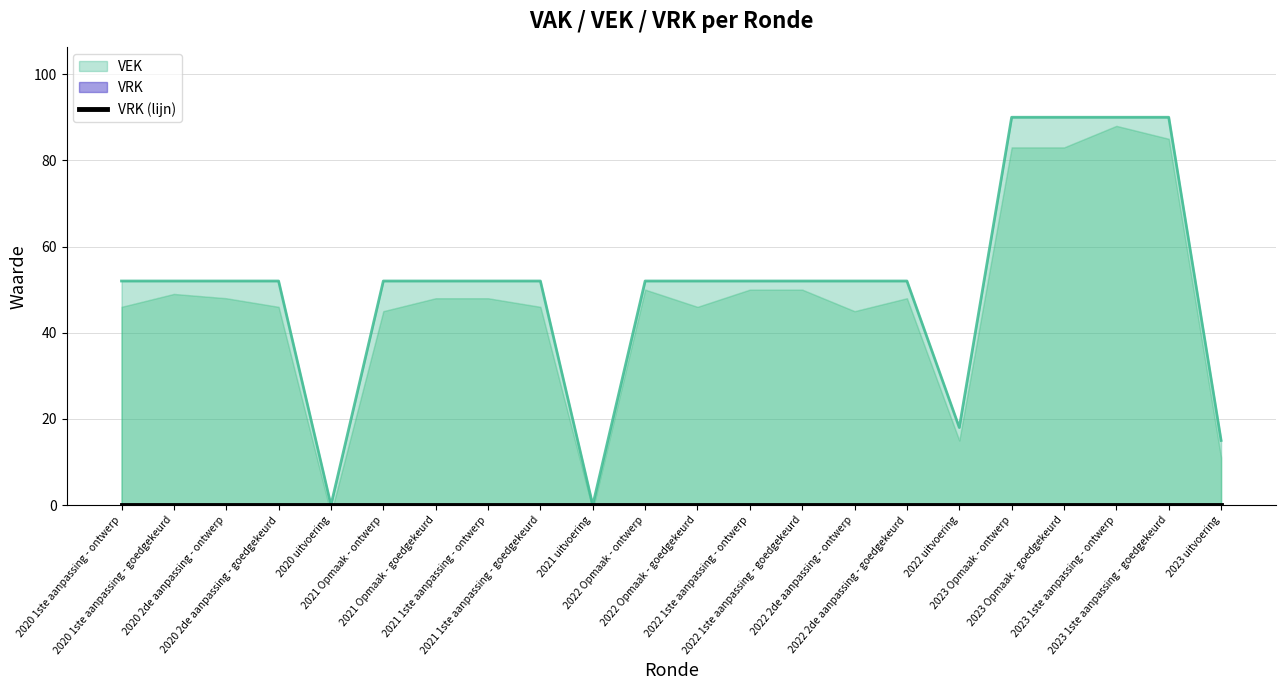

At which category does the chart reach its peak across all series?

2023 Opmaak - ontwerp